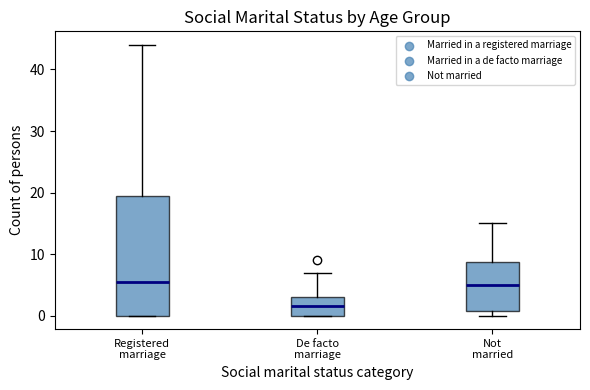

Reading left to right, transcribe this box plot: for each box, give where its median line is, the range the box spans, and where its two whiskers end, as read against the y-axis. The values are not printed on the chart, so give them approximately, as read against the axis.

Registered marriage: median 6, box 0 to 20, whiskers 0 to 44
De facto marriage: median 2, box 0 to 3, whiskers 0 to 7
Not married: median 5, box 1 to 9, whiskers 0 to 15